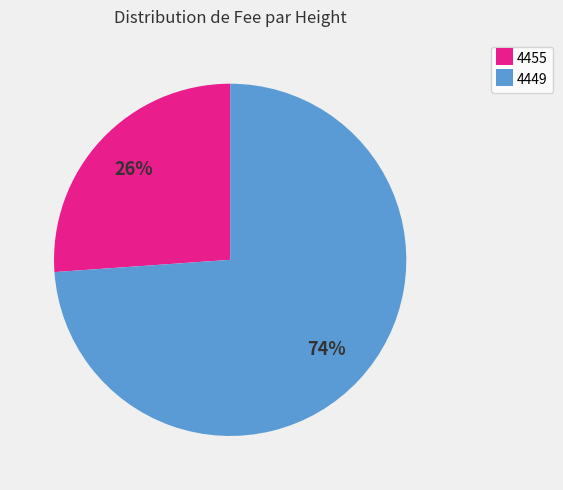

Do 4449 and 4455 together represent more than half of the pie?

Yes